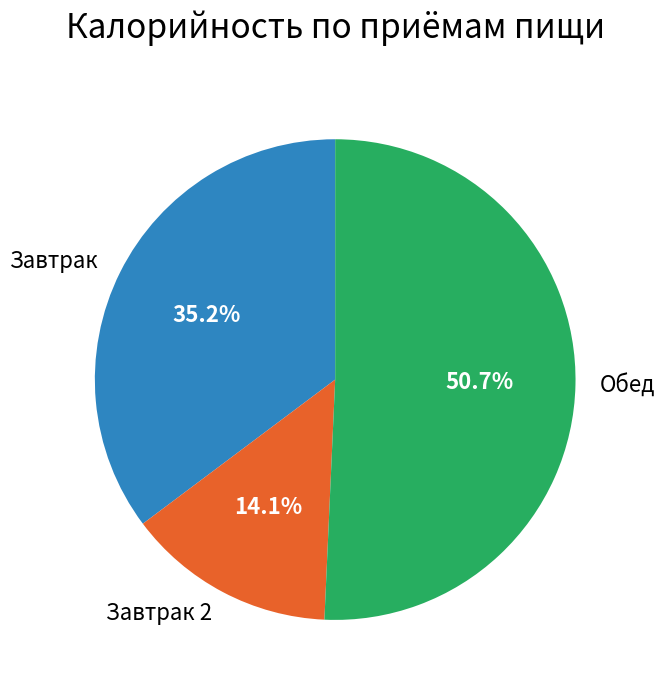

Rank the categories by value from highest to lowest.

Обед, Завтрак, Завтрак 2